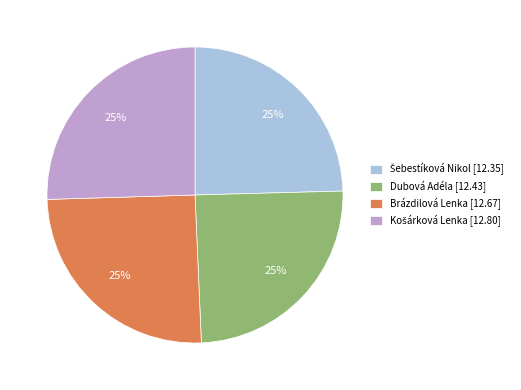

Count the number of slices in the pie.

4